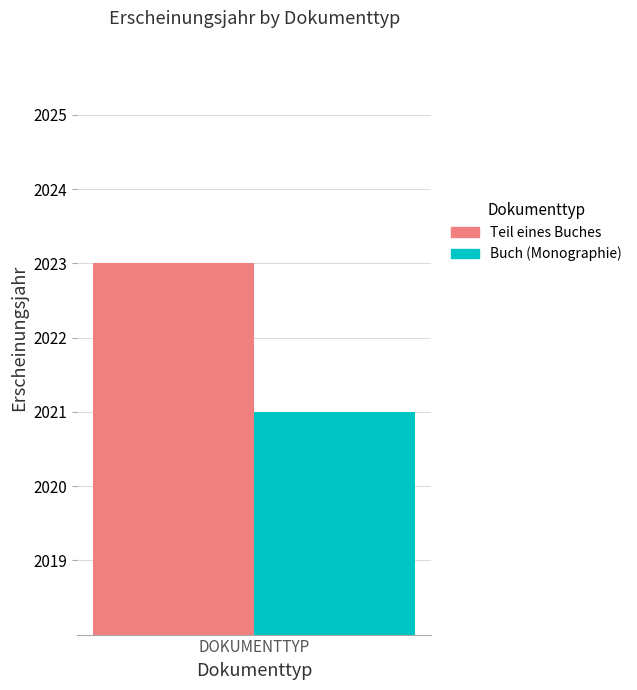

The value of Teil eines Buches at DOKUMENTTYP is 2023. True or false?

True